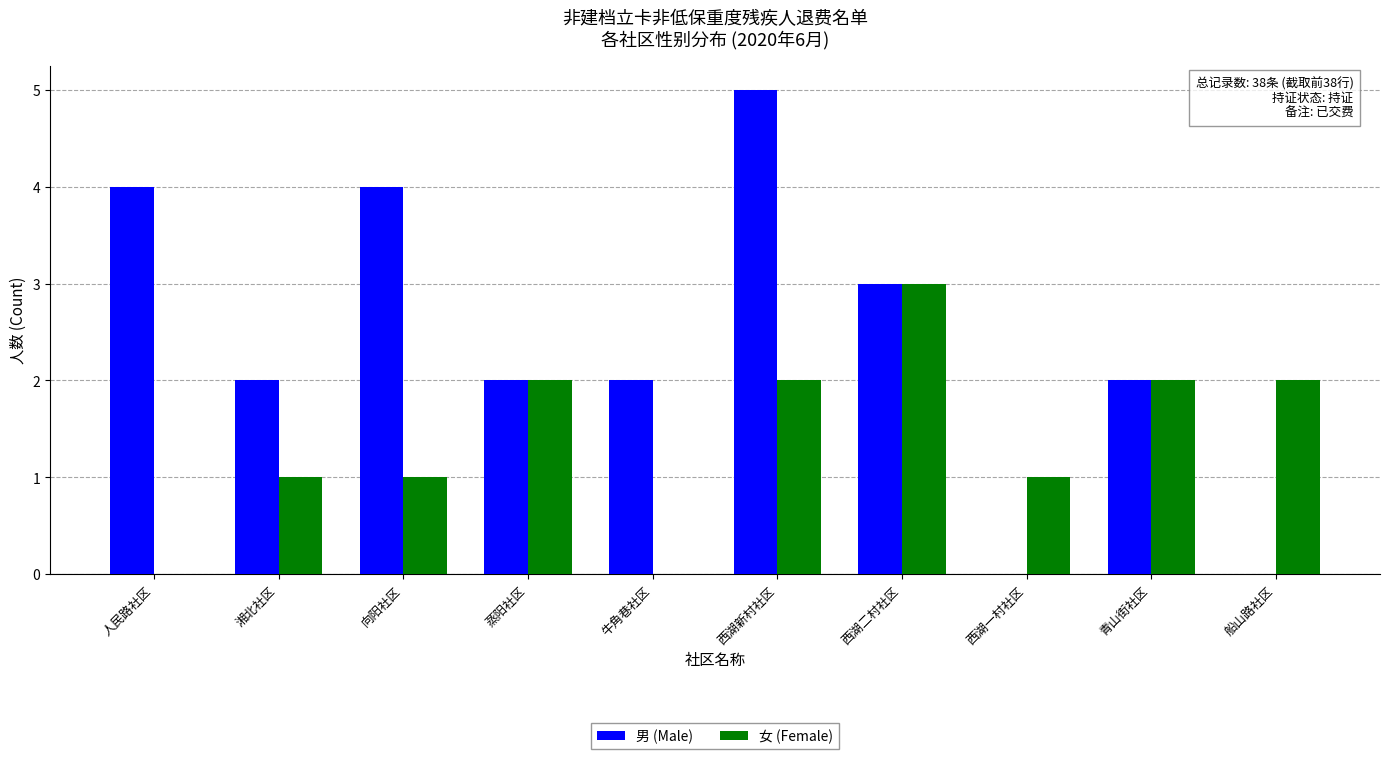

The 男 (Male) series shows 0 at 船山路社区. True or false?

True